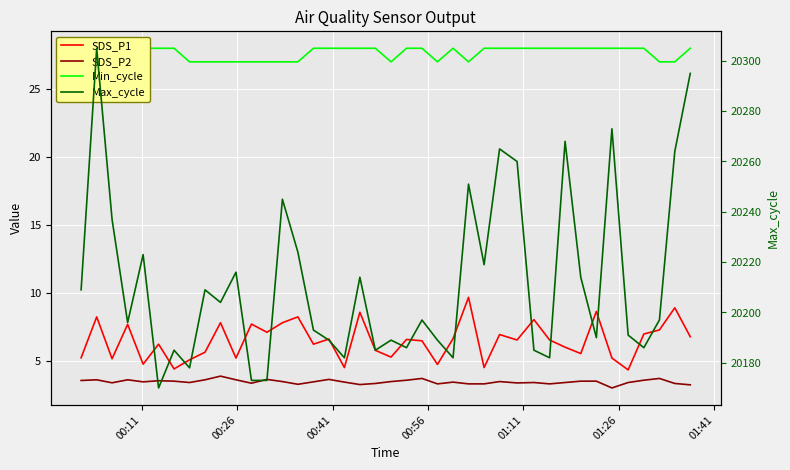

True or false: SDS_P2 and Max_cycle cross at least once.

False